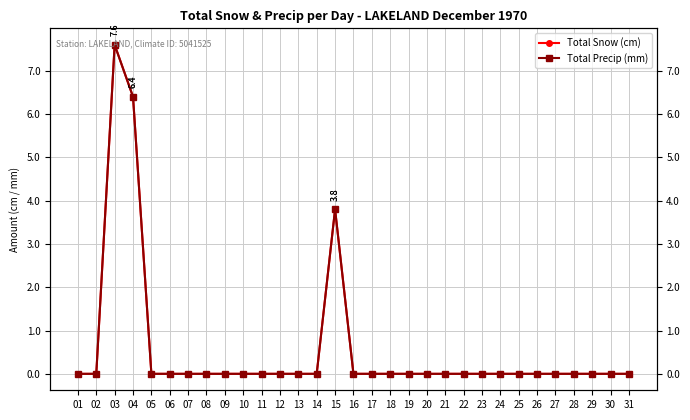

True or false: Total Precip (mm) and Total Snow (cm) cross at least once.

False